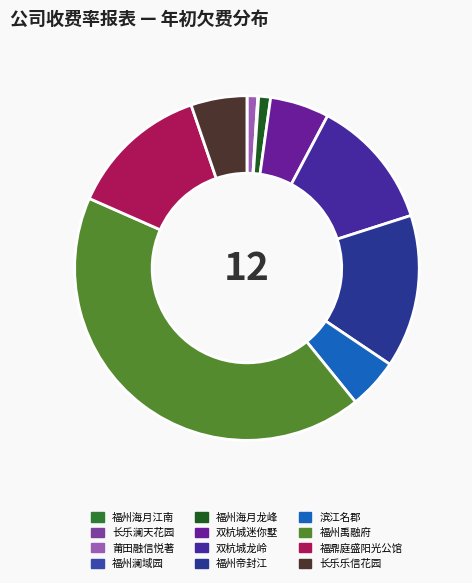

Is there a majority slice in this chart?

No